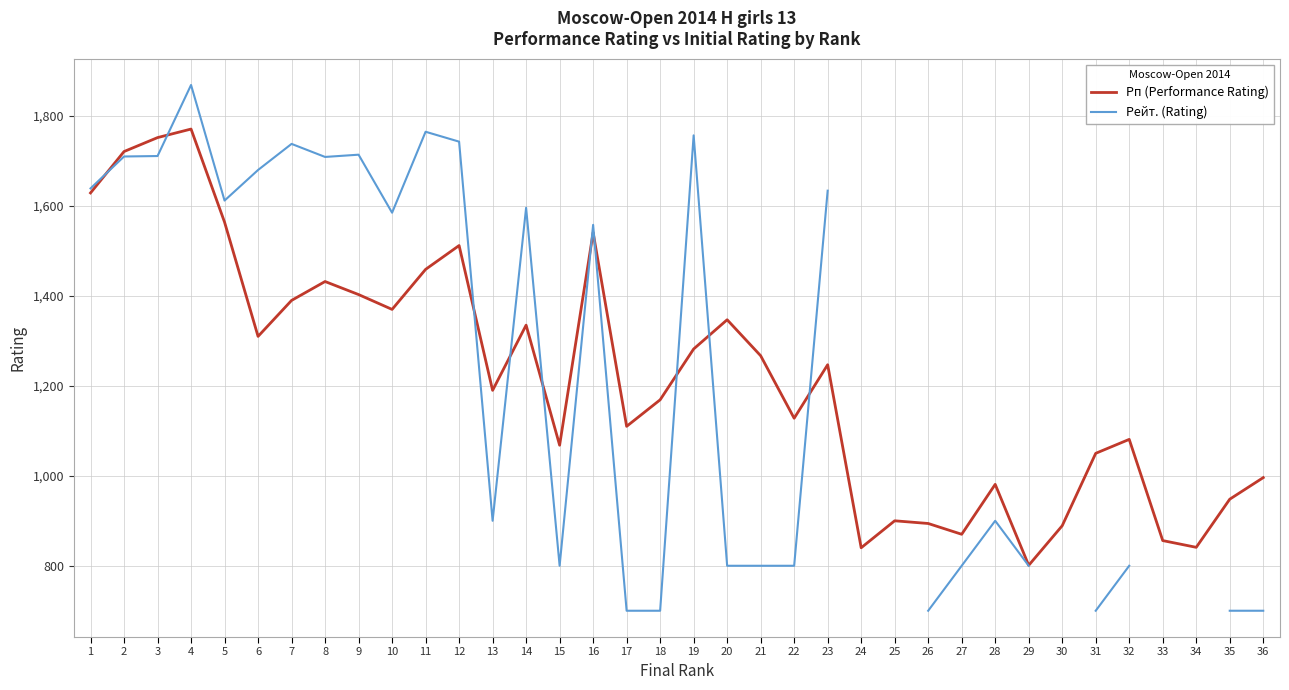

Does the chart display data point markers on the line(s)?

No